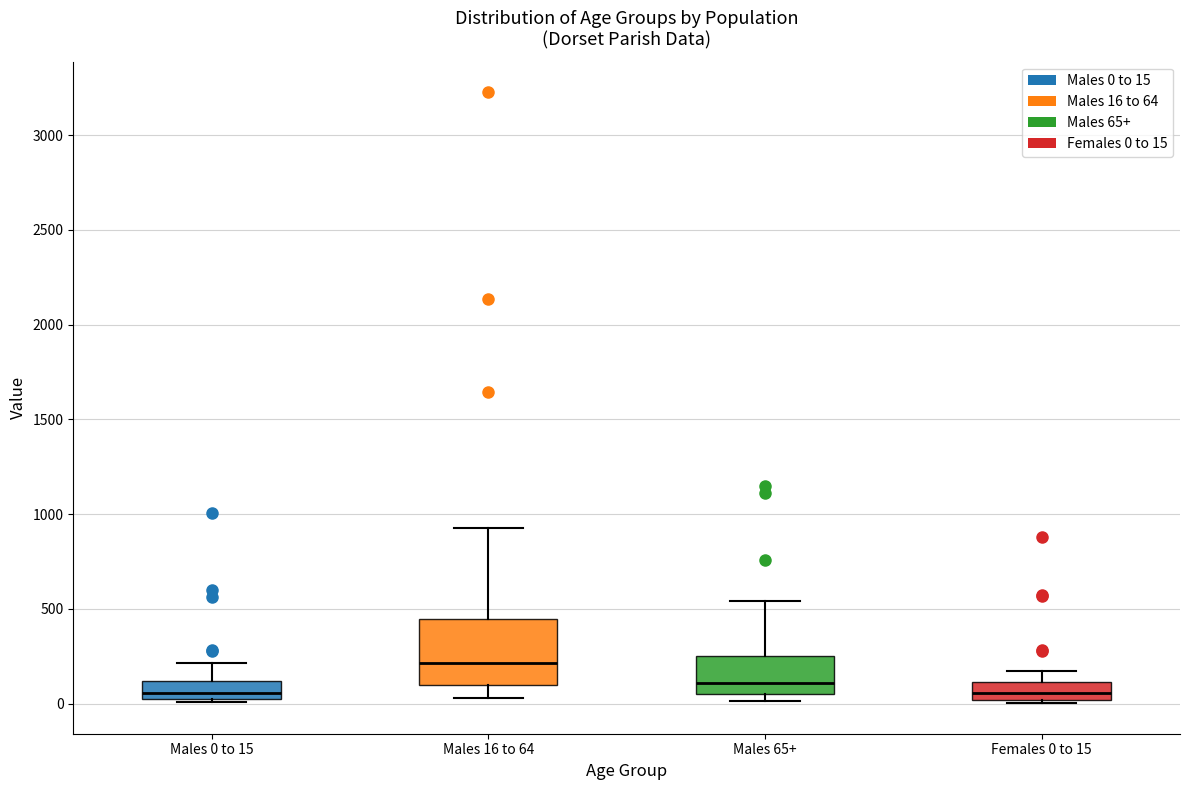

Where is the lower edge of the box for Females 0 to 15 on the y-axis? The values are not printed on the chart, so give them approximately, as read against the axis.

0